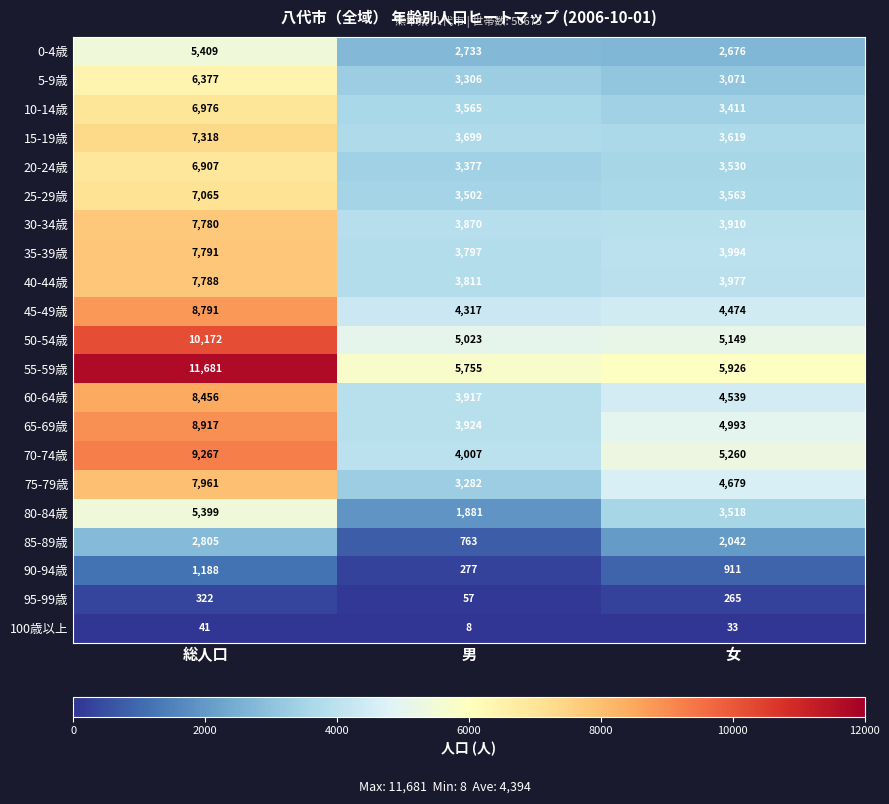

At which category is the sum across all series the highest?

総人口